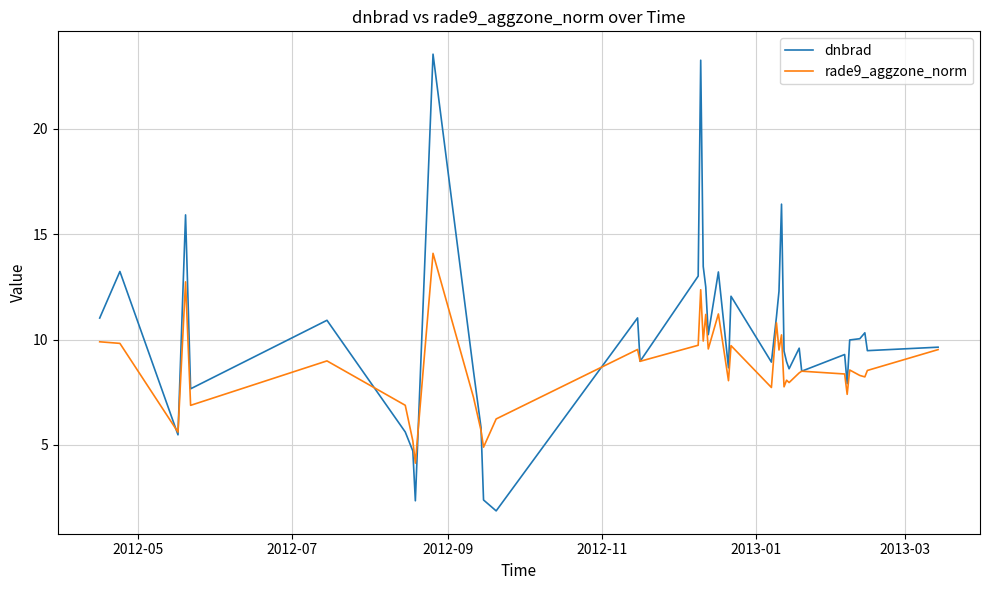

Which series has the widest spread of values?

dnbrad